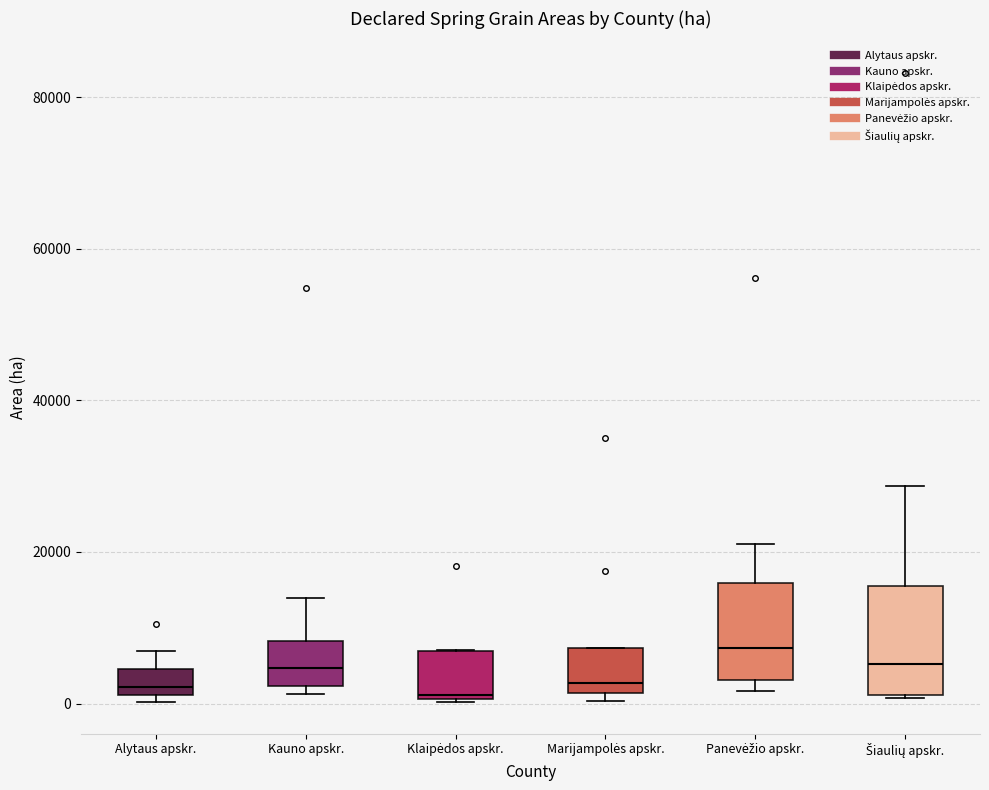

Reading left to right, read every box against the y-axis: the position of its median line, the range the box covers, and the ends of its whiskers. The values are not printed on the chart, so give them approximately, as read against the axis.

Alytaus apskr.: median 2000 (just above the box's lower edge), box 2000 to 4000, whiskers 0 to 6000
Kauno apskr.: median 4000, box 2000 to 8000, whiskers 2000 (just below the box's lower edge) to 14000
Klaipėdos apskr.: median 2000, box 0 to 6000, whiskers 0 to 8000
Marijampolės apskr.: median 2000 (just above the box's lower edge), box 2000 to 8000, whiskers 0 to 8000
Panevėžio apskr.: median 8000, box 4000 to 16000, whiskers 2000 to 22000
Šiaulių apskr.: median 6000, box 2000 to 16000, whiskers 0 to 28000